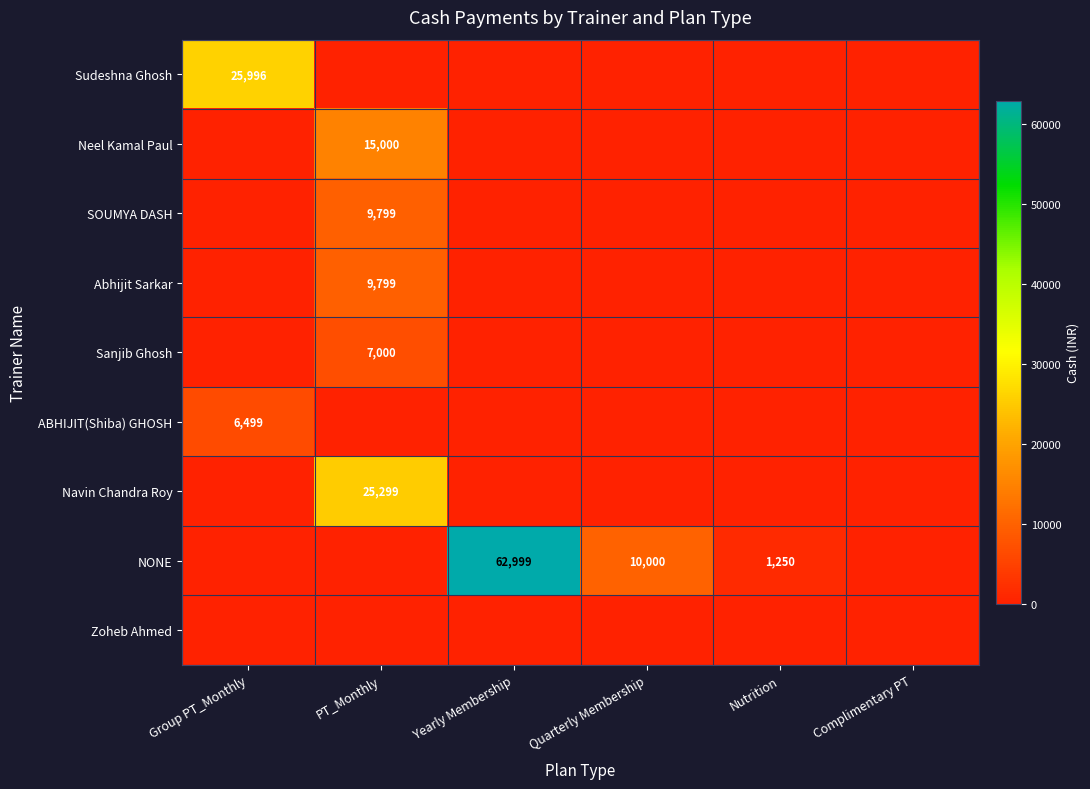

How many data points does each series have?

6